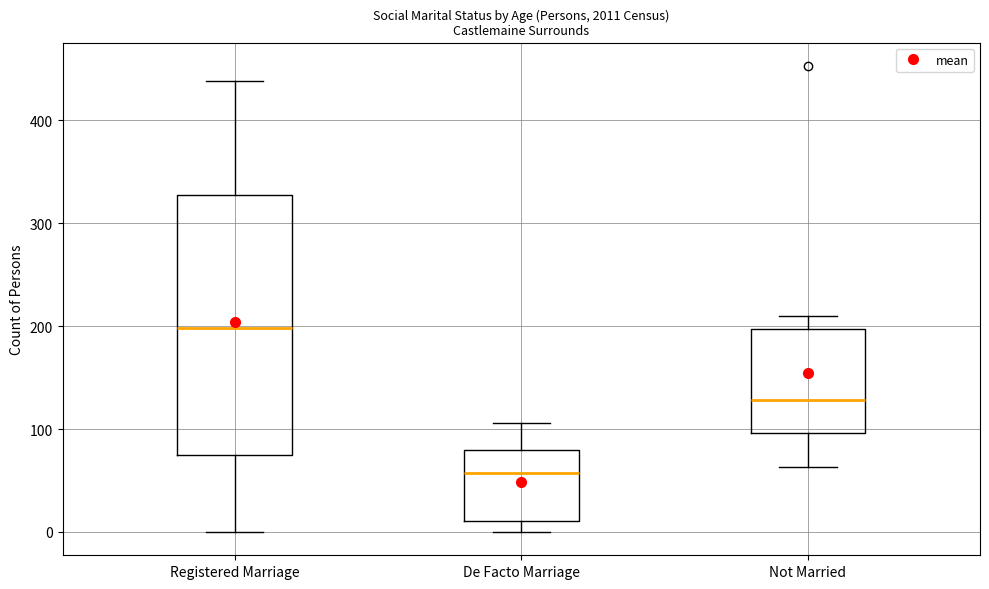

Reading left to right, transcribe this box plot: for each box, give where its median line is, the range the box spans, and where its two whiskers end, as read against the y-axis. The values are not printed on the chart, so give them approximately, as read against the axis.

Registered Marriage: median 200, box 80 to 330, whiskers 0 to 440
De Facto Marriage: median 60, box 10 to 80, whiskers 0 to 110
Not Married: median 130, box 100 to 200, whiskers 60 to 210